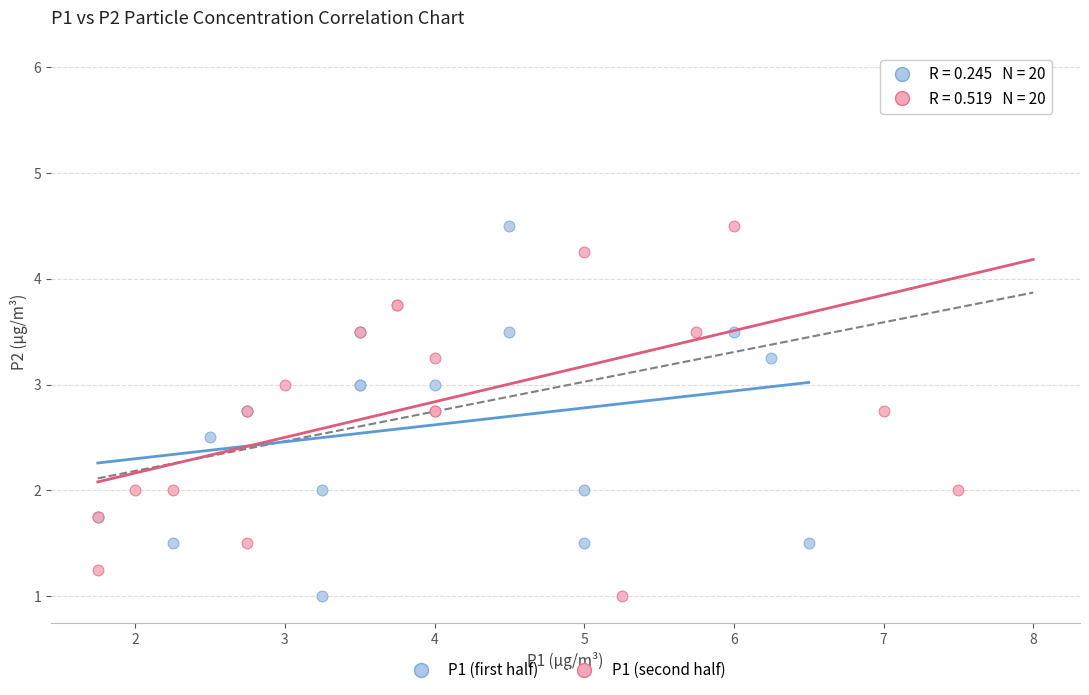

What are all the series names shown in the legend?

P1 (first half), P1 (second half)